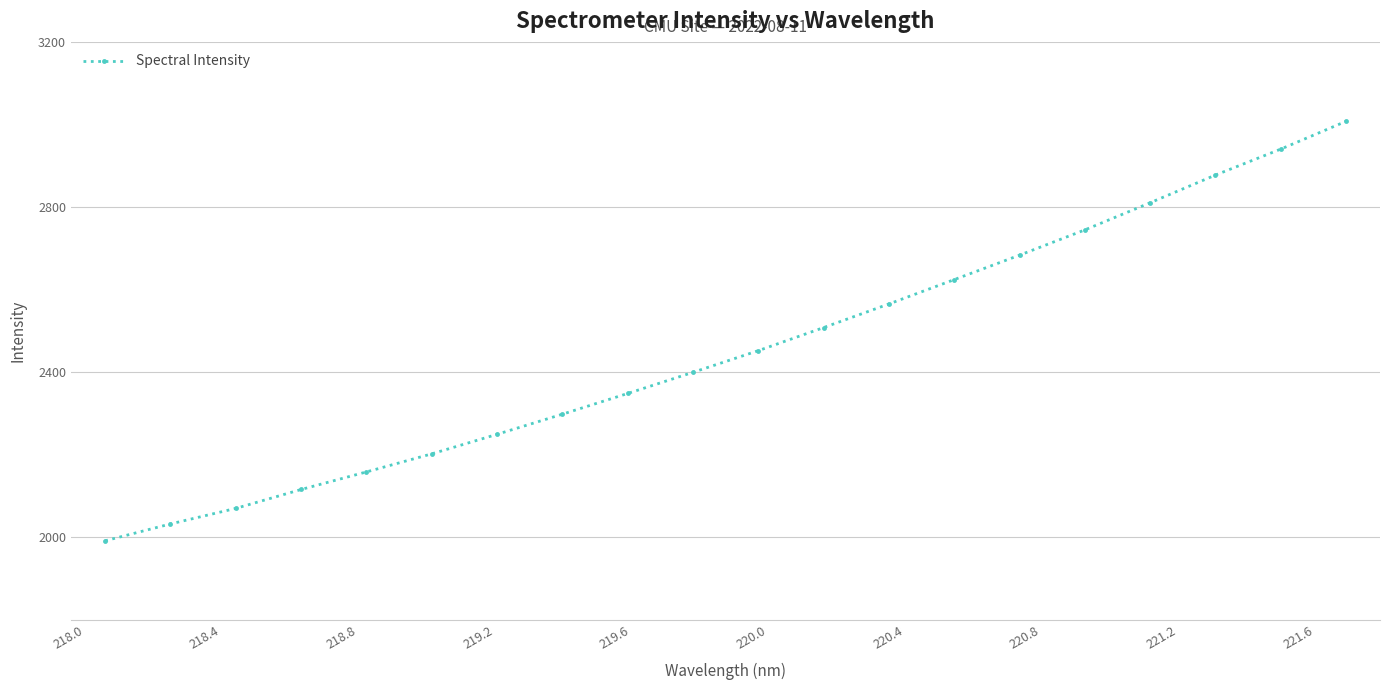

What is the value of the 2nd point from the left?

2032.4